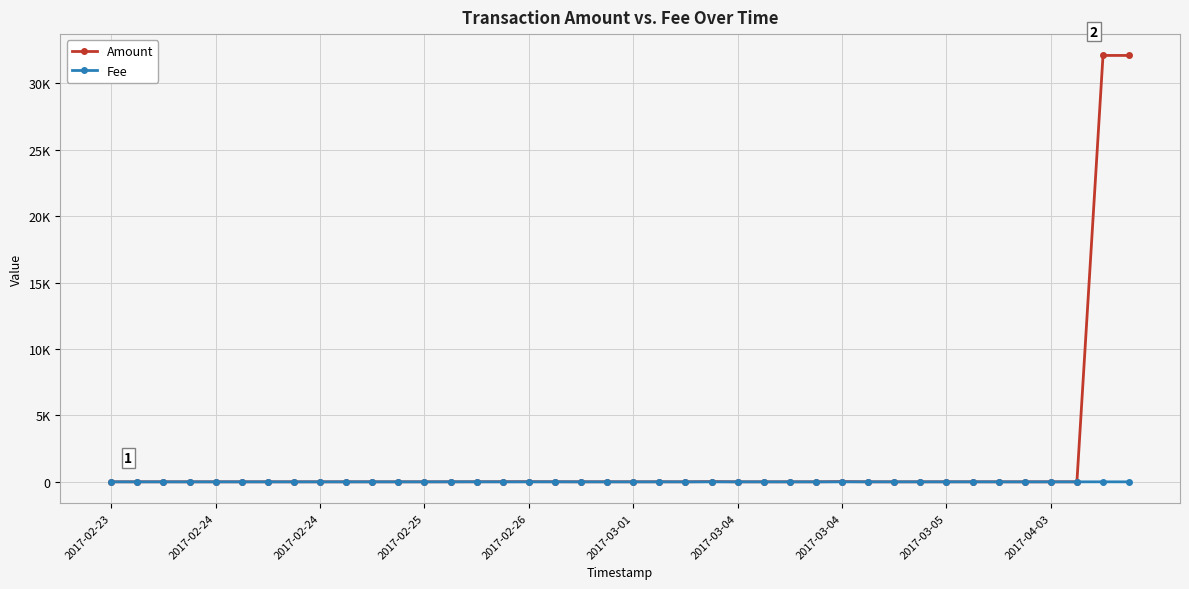

List the series in order of their peak value, highest first.

Amount, Fee